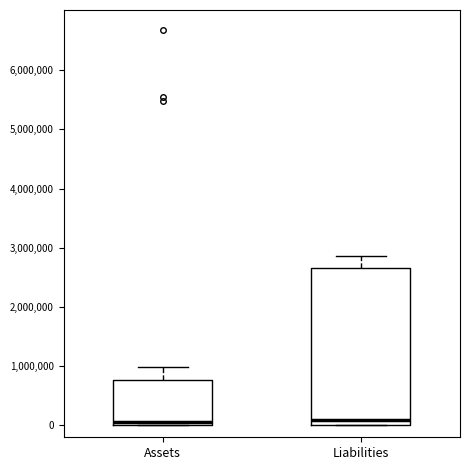

Reading left to right, transcribe this box plot: for each box, give where its median line is, the range the box spans, and where its two whiskers end, as read against the y-axis. The values are not printed on the chart, so give them approximately, as read against the axis.

Assets: median 100000, box 0 to 800000, whiskers 0 to 1000000
Liabilities: median 100000, box 0 to 2700000, whiskers 0 to 2900000